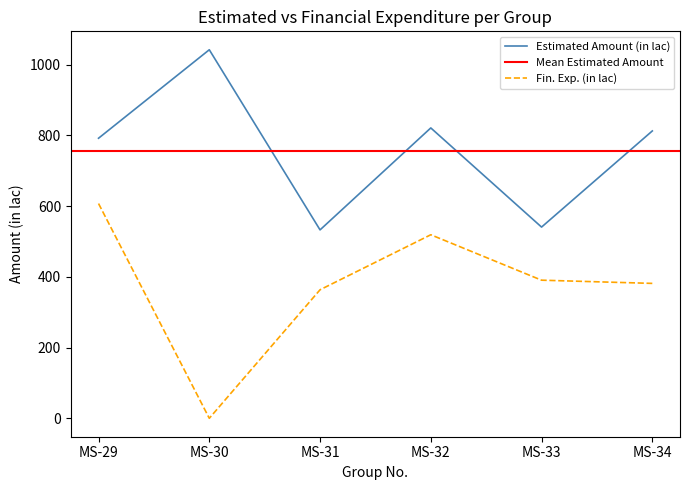

What is the sum of the Fin. Exp. (in lac) values at MS-30 and MS-32?

519.0